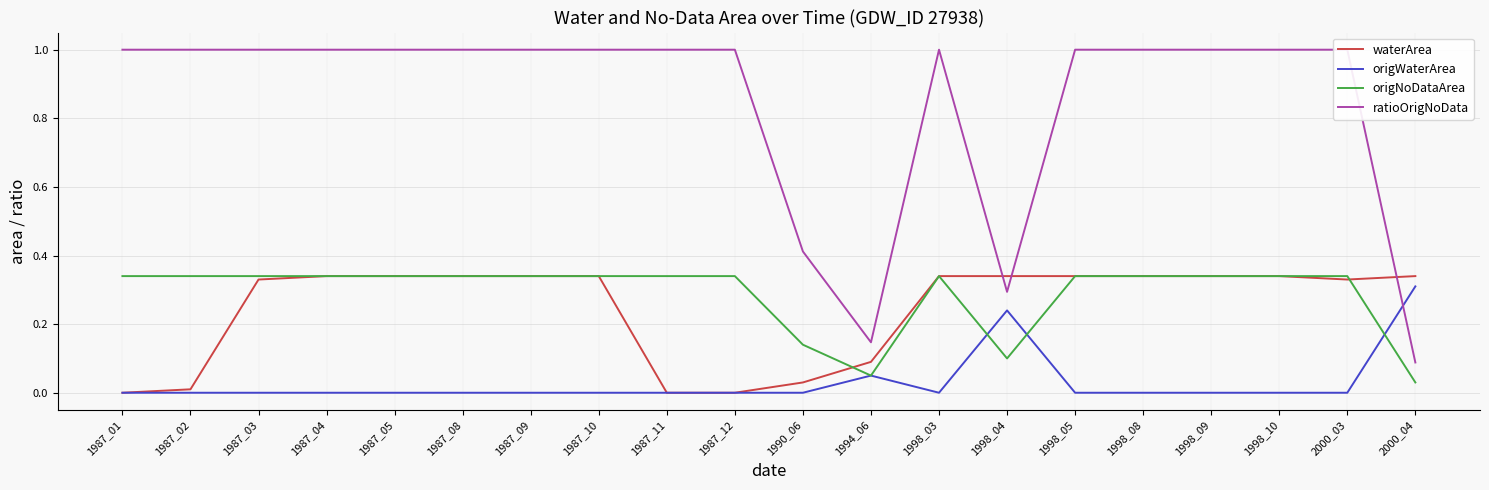

How many interior local peaks does the origNoDataArea series have?

1